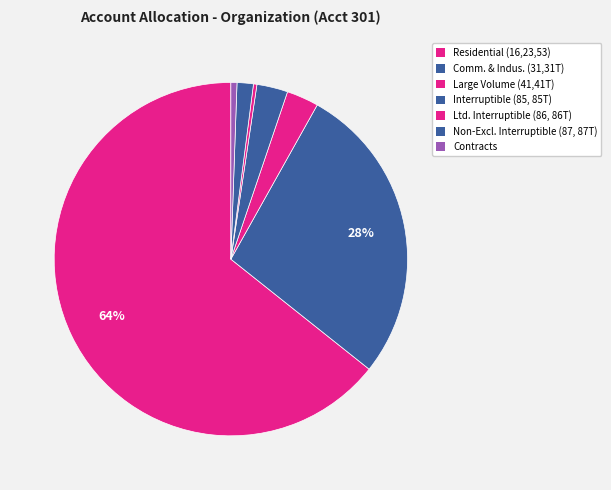

Which slice is the smallest?

Limited Interruptible (86, 86T)